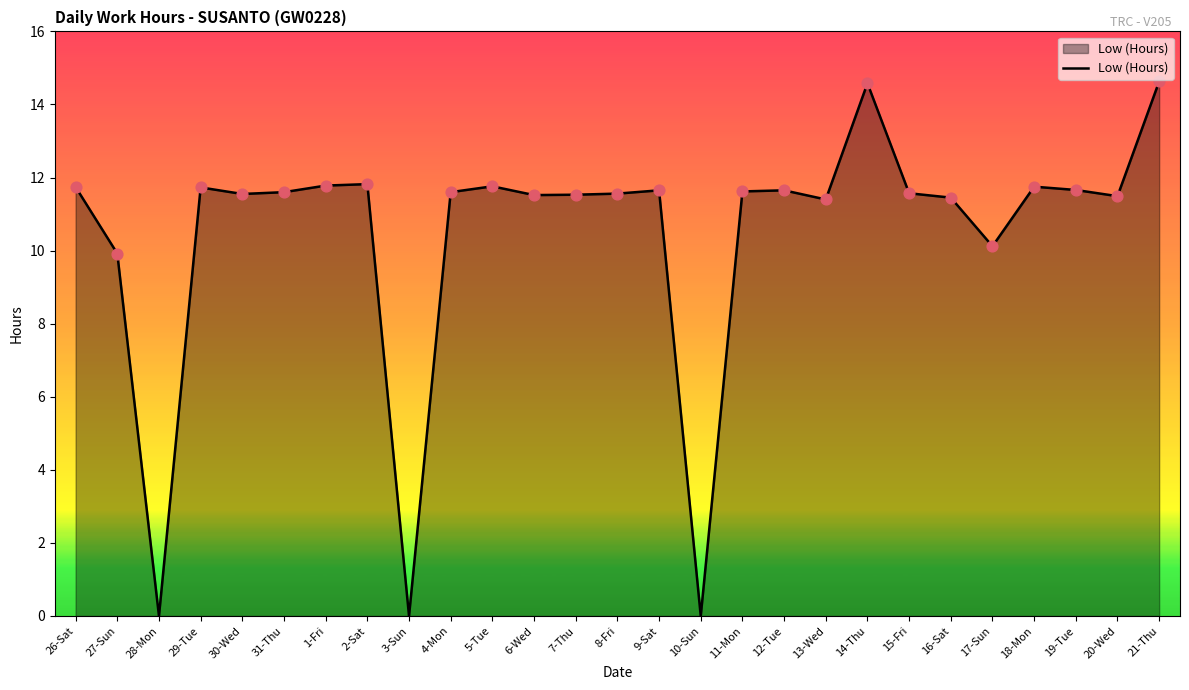

Which has a higher value, 18-Mon or 3-Sun?

18-Mon